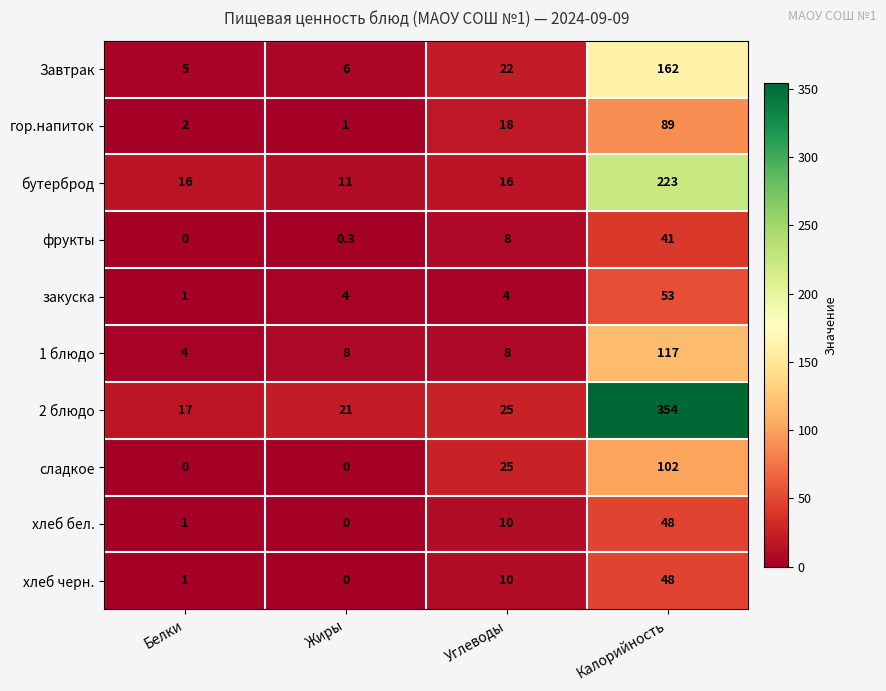

The фрукты series shows 8.0 at Углеводы. True or false?

True